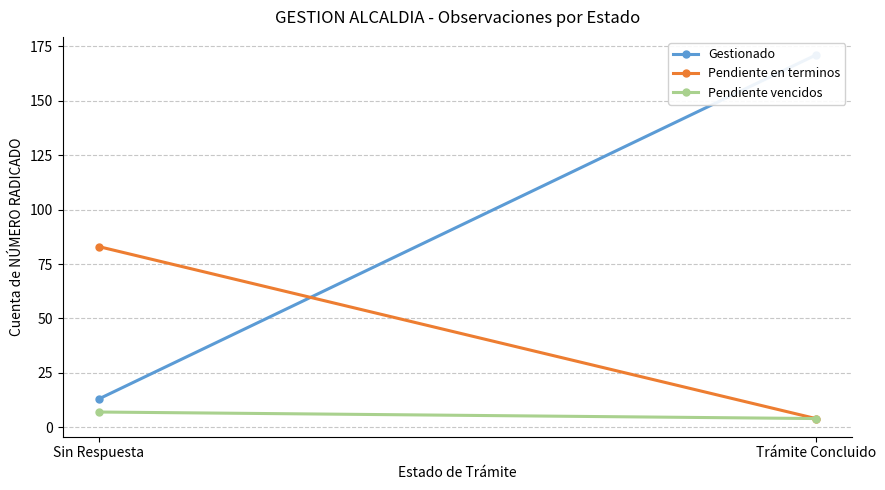

Rank the series at Trámite Concluido from highest to lowest value.

Gestionado, Pendiente en terminos, Pendiente vencidos